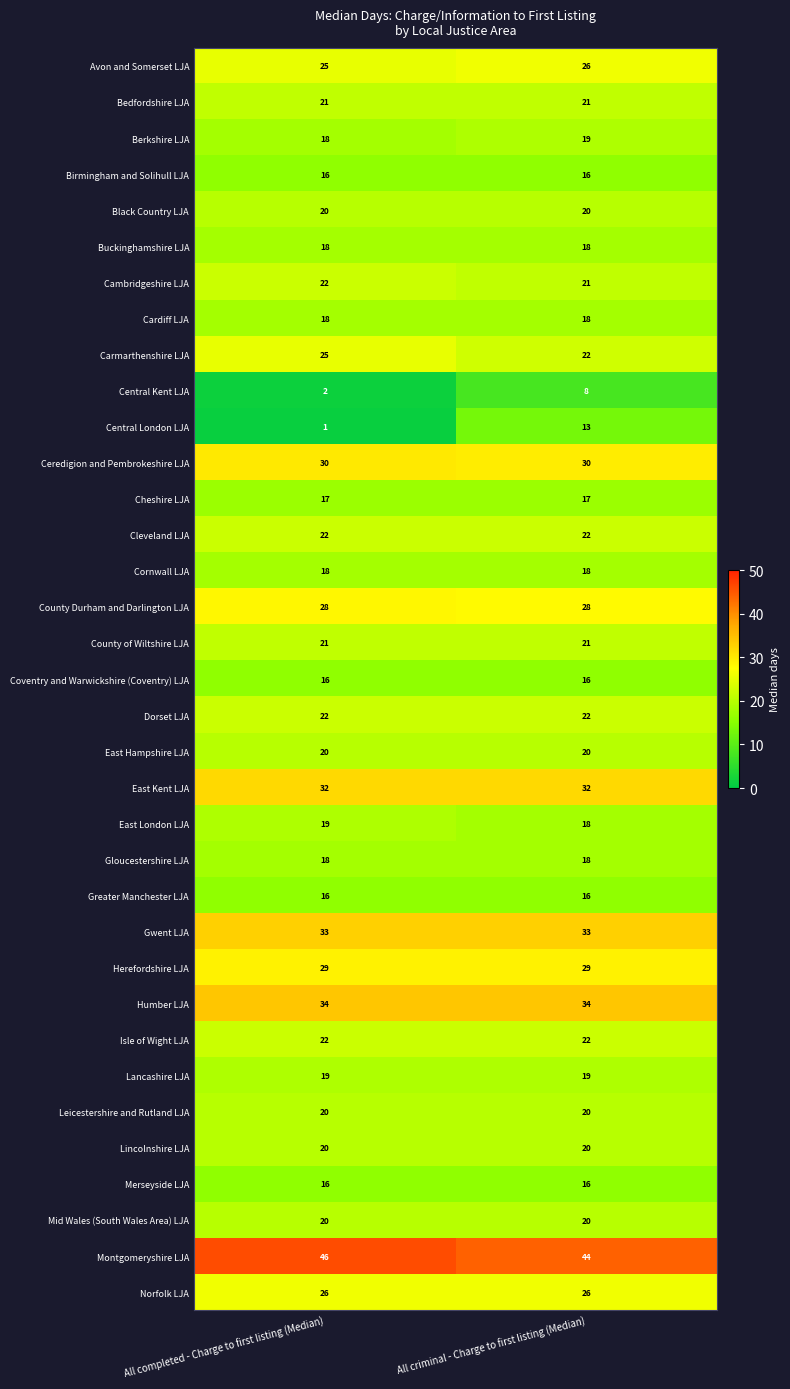

At which category is the sum across all series the highest?

All criminal - Charge to first listing (Median)